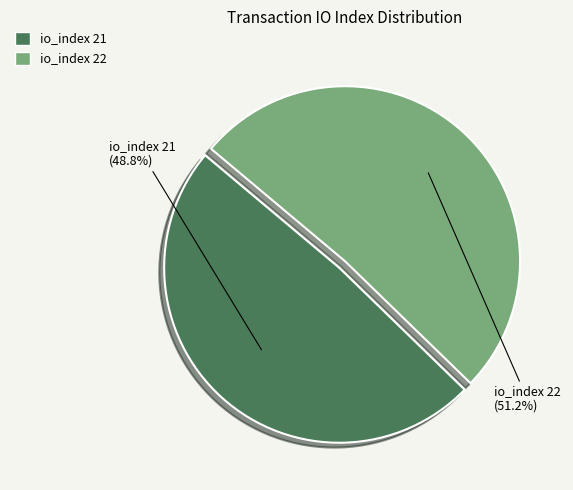

Which has a higher value, io_index 22 (51.2%) or io_index 21 (48.8%)?

io_index 22 (51.2%)